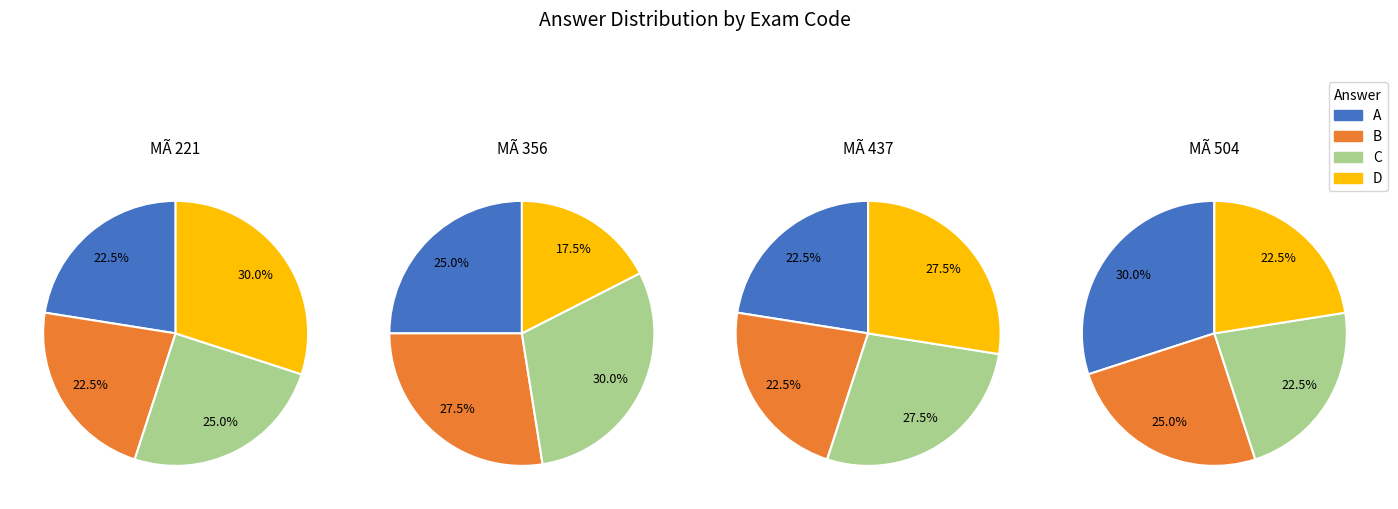

Which series has the widest spread of values?

MÃ 356